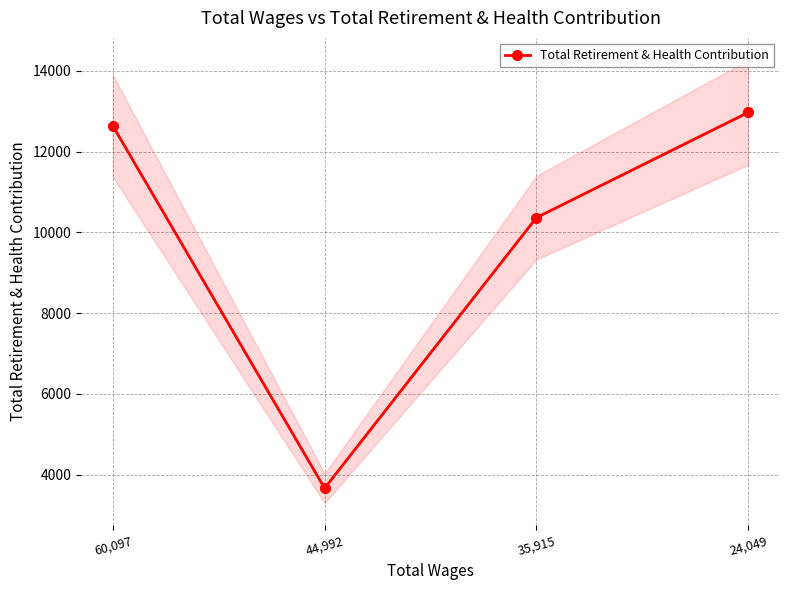

What is the difference between the maximum and second lowest values?

2605